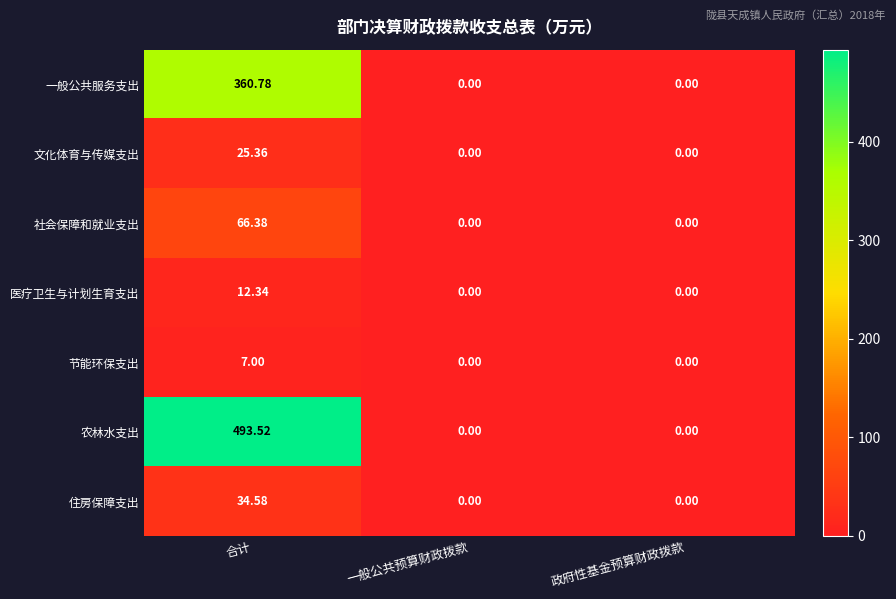

At which category is the sum across all series the highest?

合计